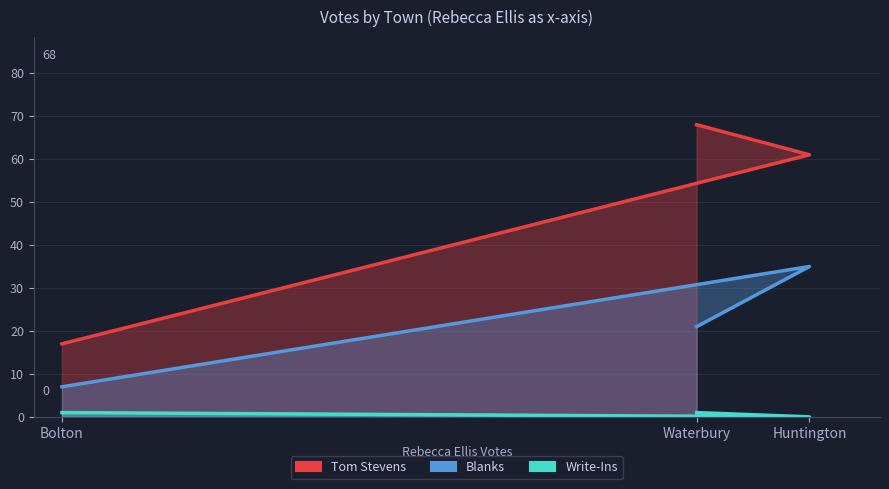

What is the minimum value for Blanks?

7